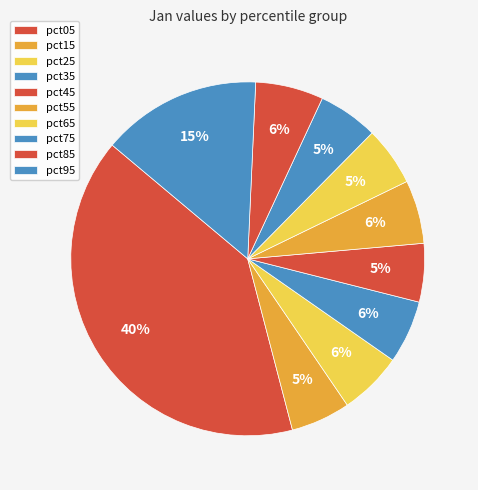

To the nearest percent, what portion does pct55 represent?

6%